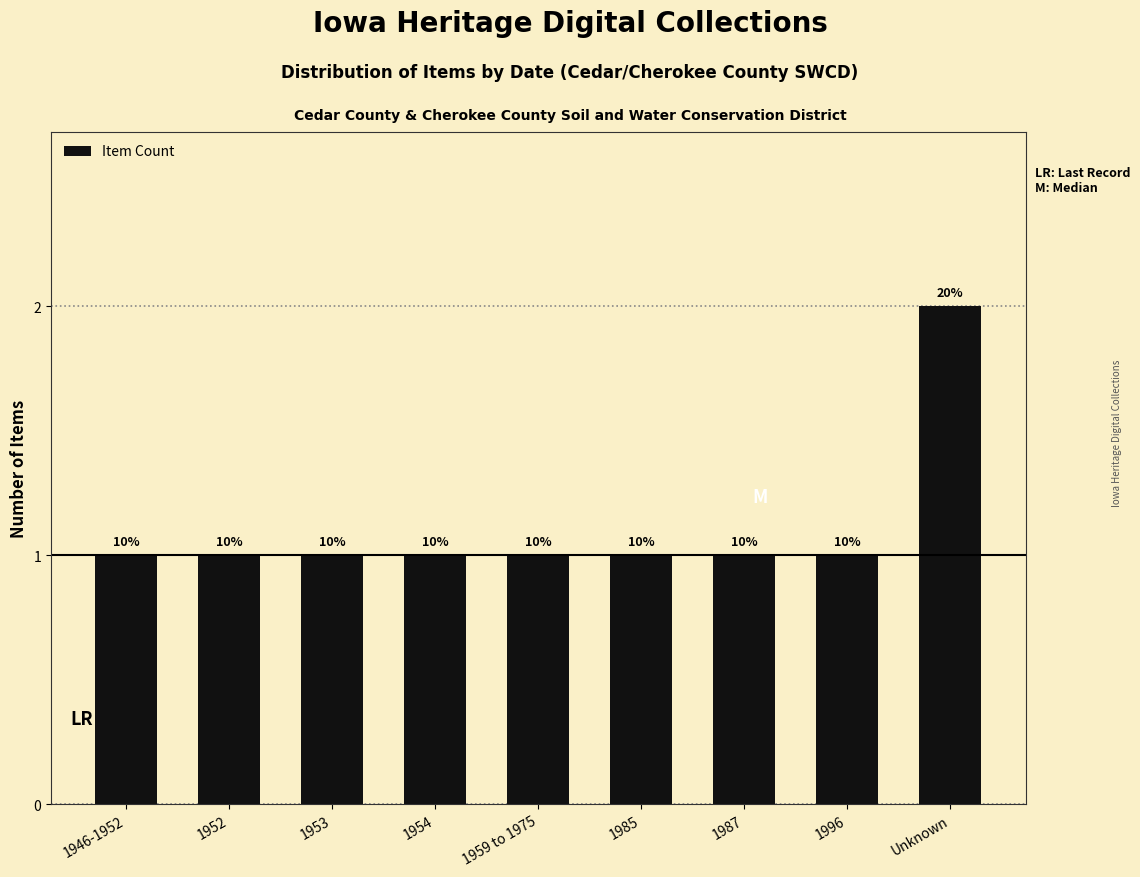

Reading left to right, what are all the values shown in this chart?

1946-1952=1	1952=1	1953=1	1954=1	1959 to 1975=1	1985=1	1987=1	1996=1	Unknown=2